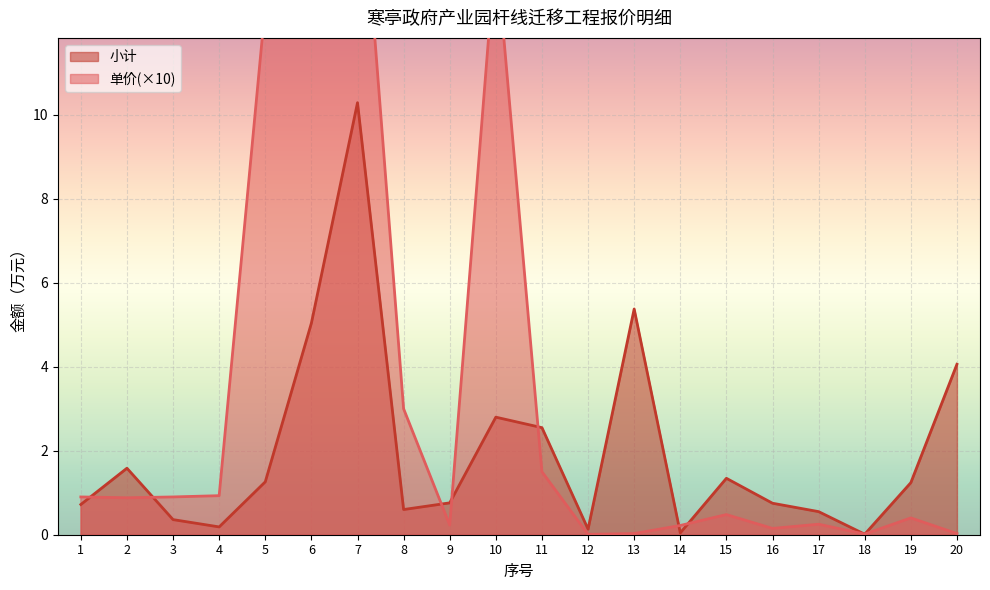

How many times do 单价 and 小计 cross each other?

9